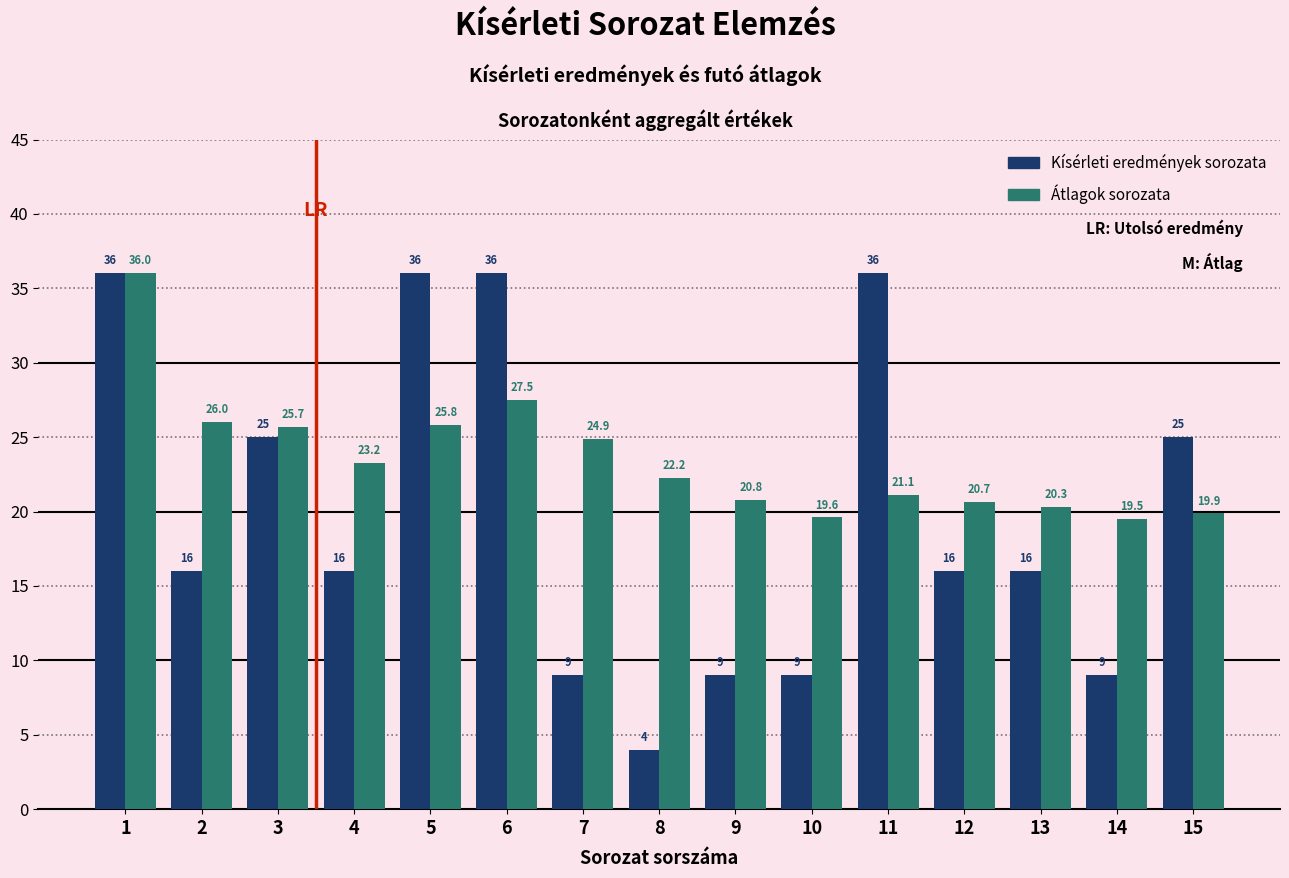

True or false: Átlagok sorozata has a value of 30.2 at 12.

False